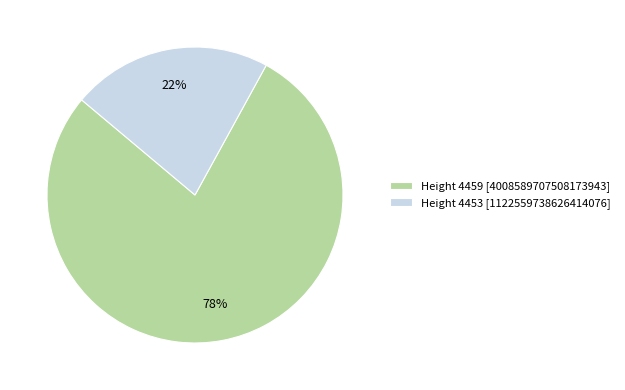

How many slices are in this pie chart?

2